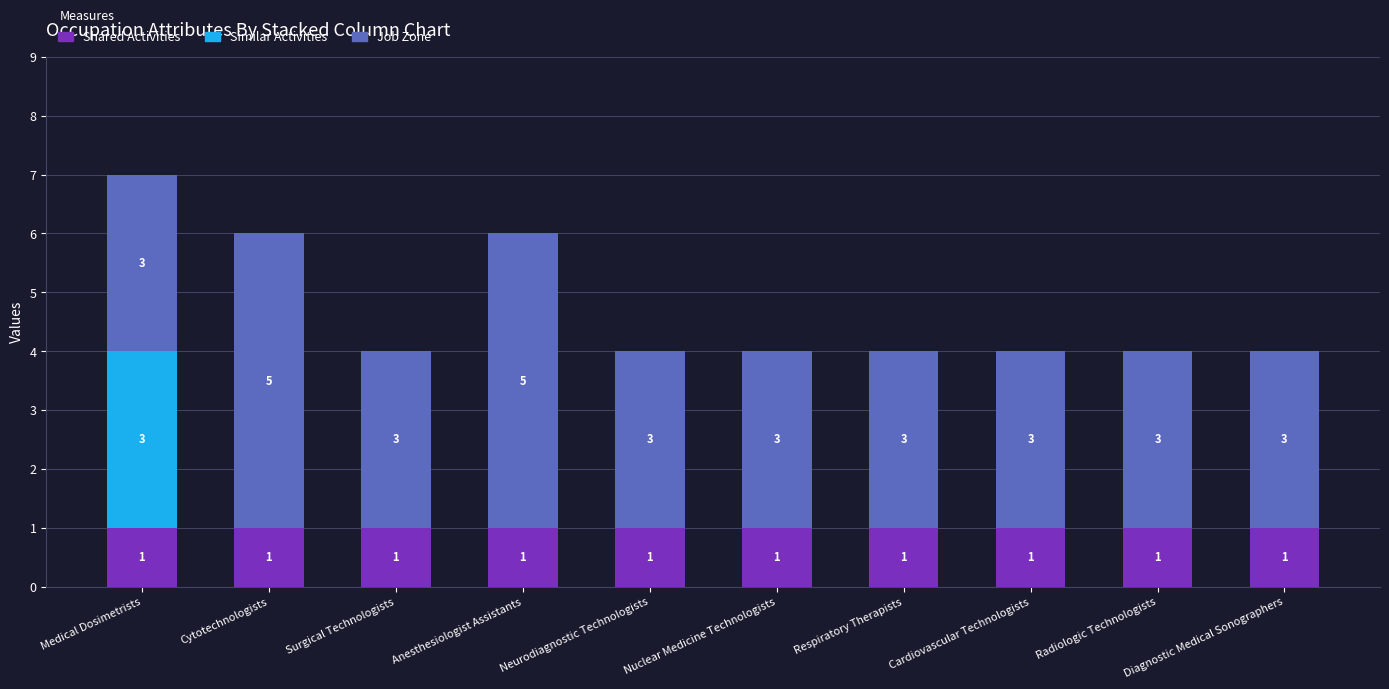

What is the total value across all series at Diagnostic Medical Sonographers?

4